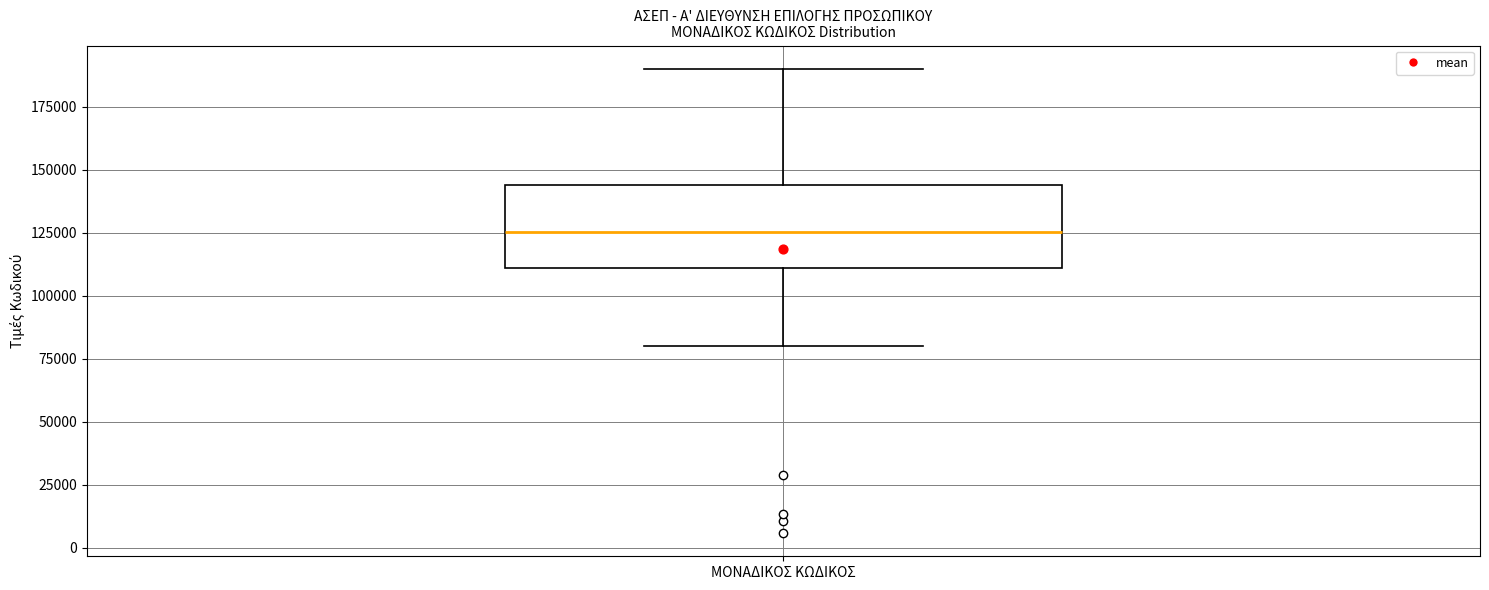

Where is the lower edge of the box for ΜΟΝΑΔΙΚΟΣ ΚΩΔΙΚΟΣ on the y-axis? The values are not printed on the chart, so give them approximately, as read against the axis.

110000